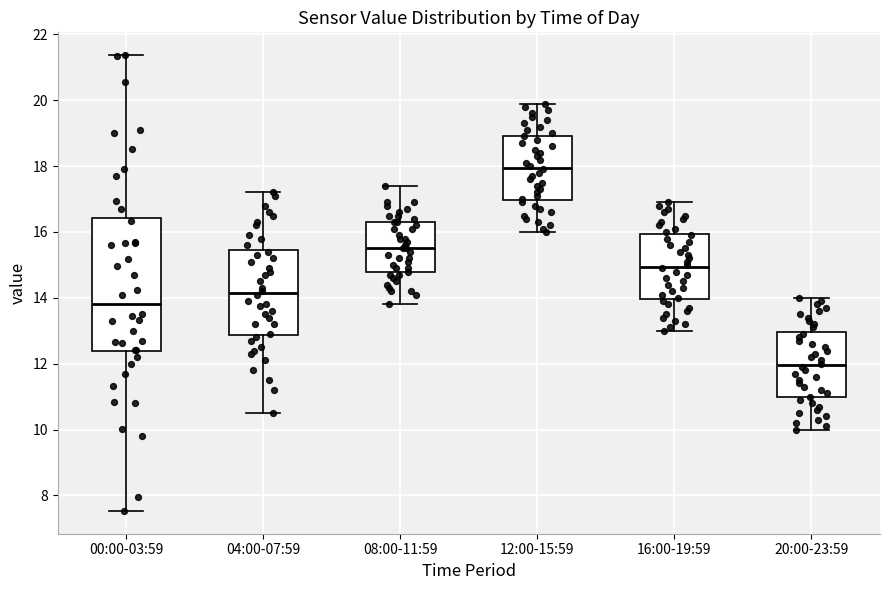

Reading left to right, read every box against the y-axis: the position of its median line, the range the box covers, and the ends of its whiskers. The values are not printed on the chart, so give them approximately, as read against the axis.

00:00-03:59: median 13.8, box 12.4 to 16.4, whiskers 7.6 to 21.4
04:00-07:59: median 14.2, box 12.8 to 15.4, whiskers 10.6 to 17.2
08:00-11:59: median 15.6, box 14.8 to 16.4, whiskers 13.8 to 17.4
12:00-15:59: median 18.0, box 17.0 to 19.0, whiskers 16.0 to 20.0
16:00-19:59: median 15.0, box 14.0 to 16.0, whiskers 13.0 to 17.0
20:00-23:59: median 12.0, box 11.0 to 13.0, whiskers 10.0 to 14.0